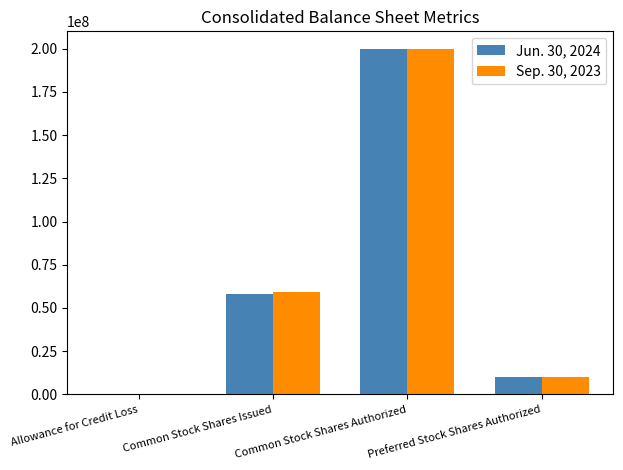

True or false: Sep. 30, 2023 has a value of 36550966 at Common Stock Shares Issued.

False